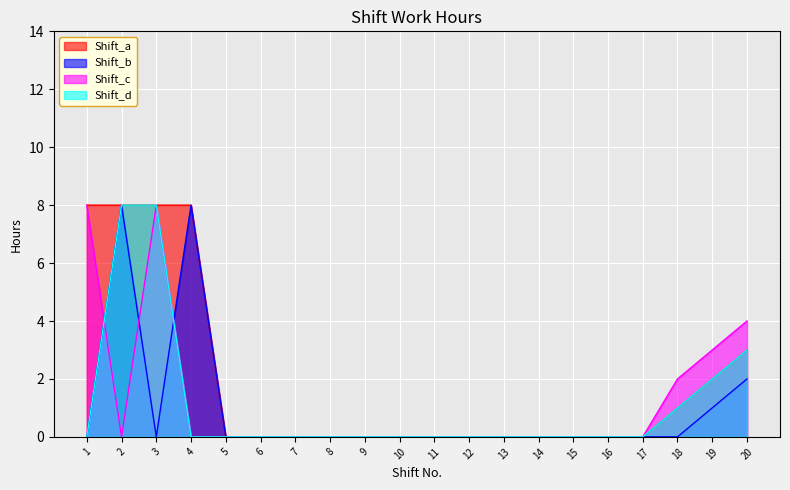

Rank the series by their maximum value, from lowest to highest.

Shift_a, Shift_b, Shift_c, Shift_d